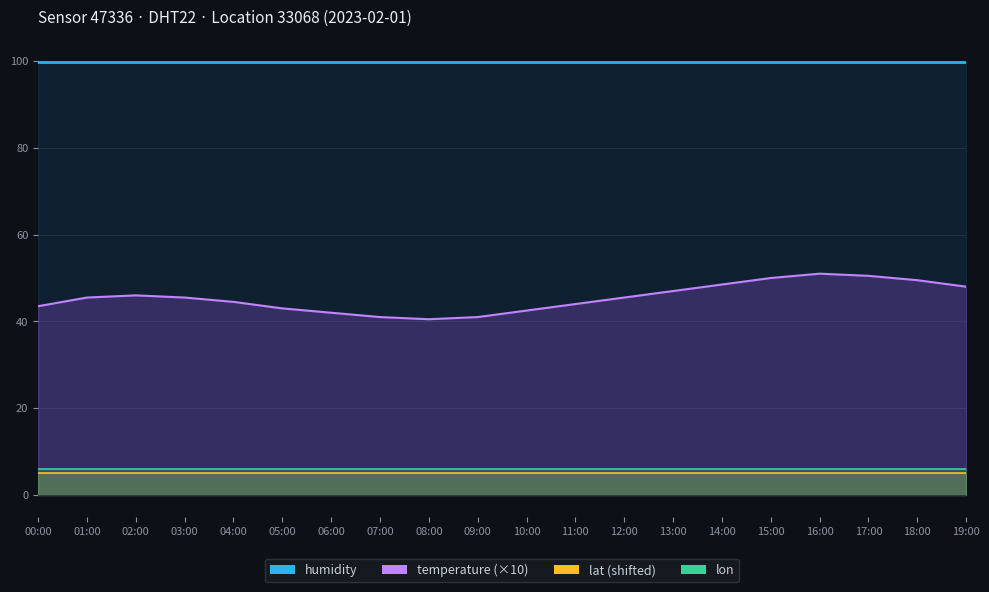

How many distinct data groups are displayed?

4